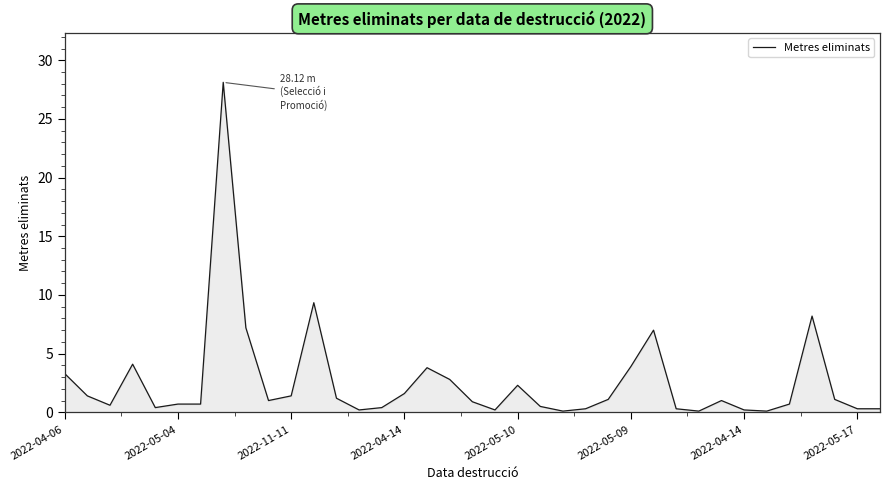

How many lines are shown in the chart?

1